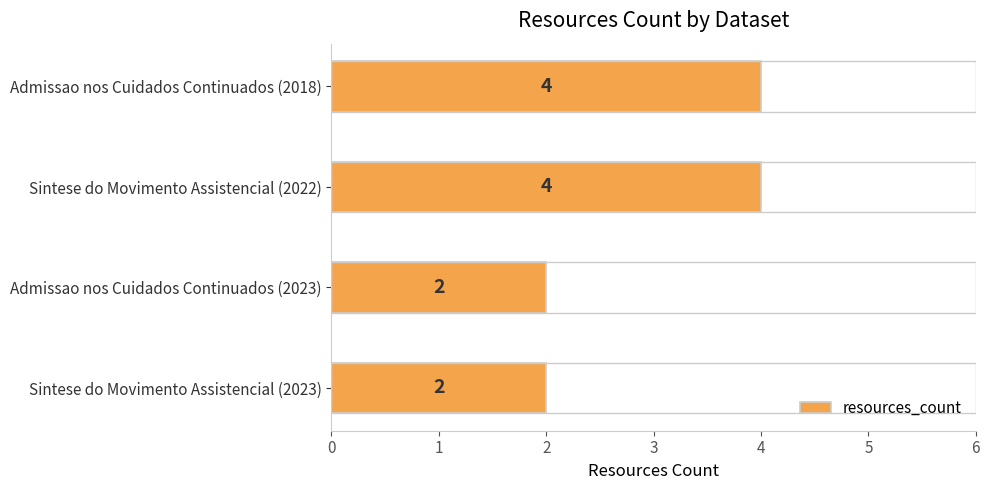

The value at Admissao nos Cuidados Continuados (2023) is 2. True or false?

True